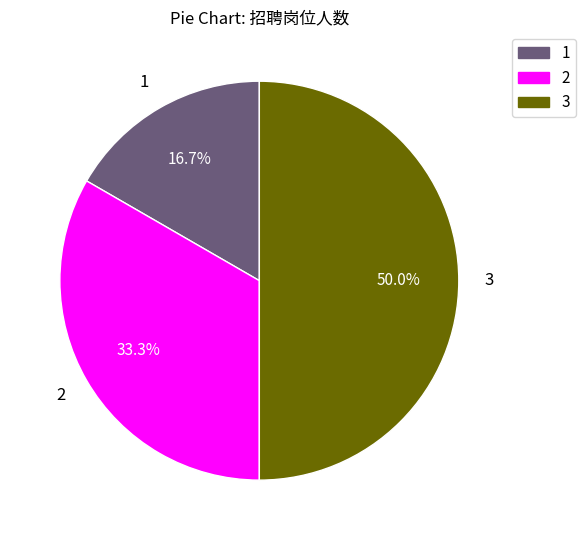

Which slice is the largest?

3